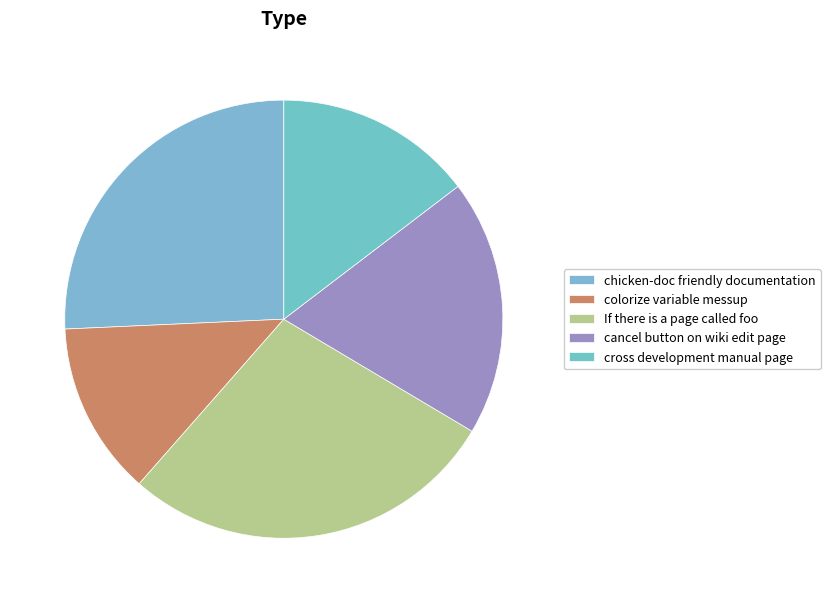

Rank the categories by value from highest to lowest.

If there is a page called foo, chicken-doc friendly documentation, cancel button on wiki edit page, cross development manual page, colorize variable messup